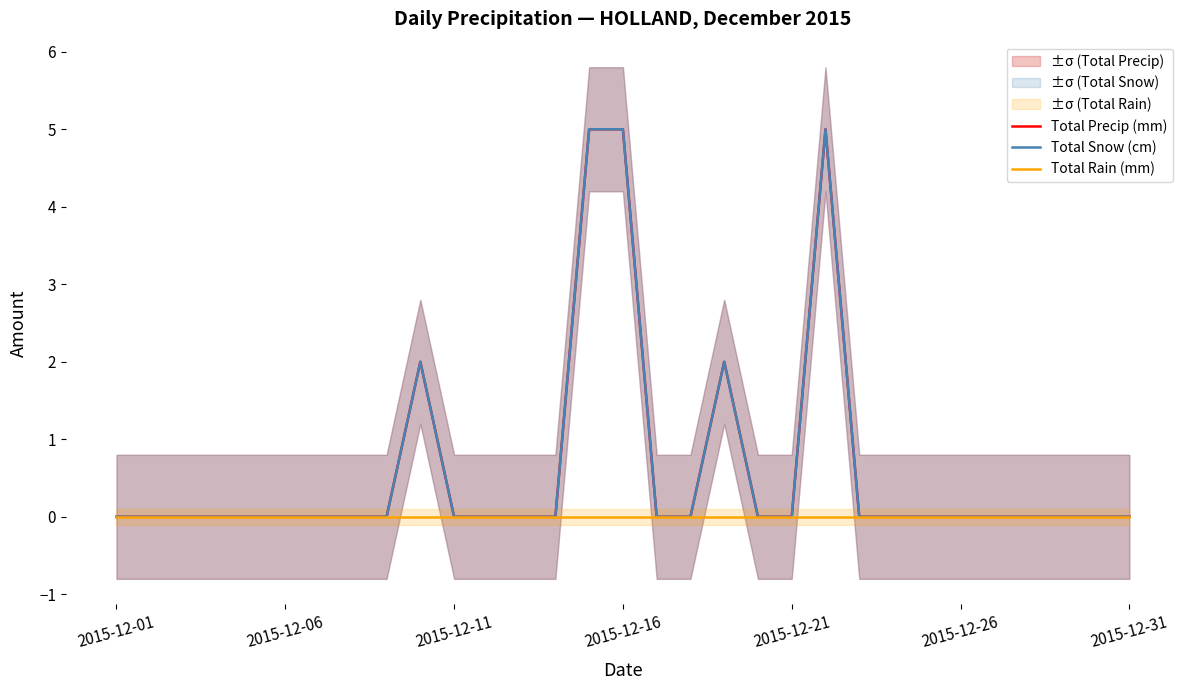

Which series has the widest spread of values?

Total Precip (mm)